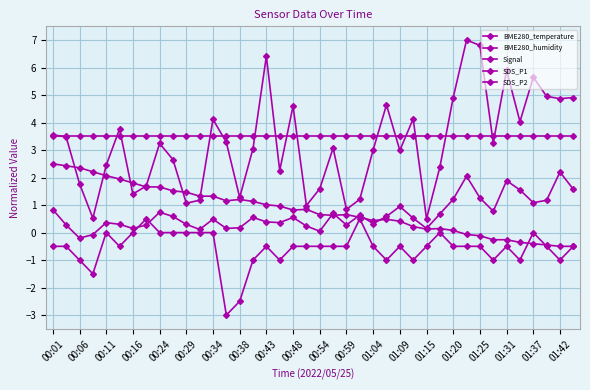

Does the chart have visible grid lines?

Yes